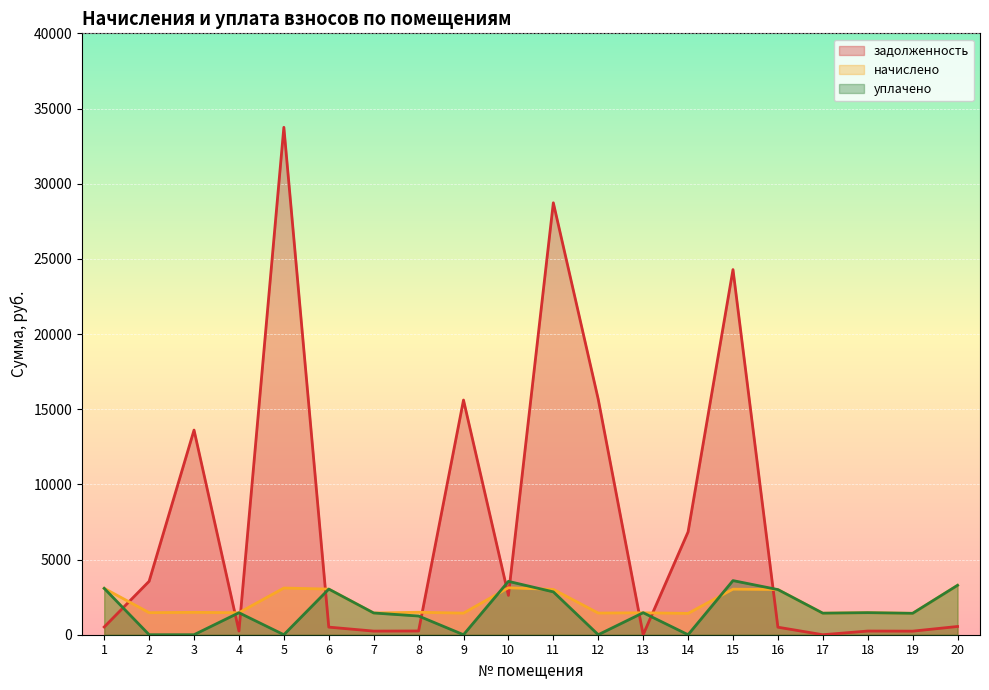

The value of начислено at 9 is 823.2. True or false?

False